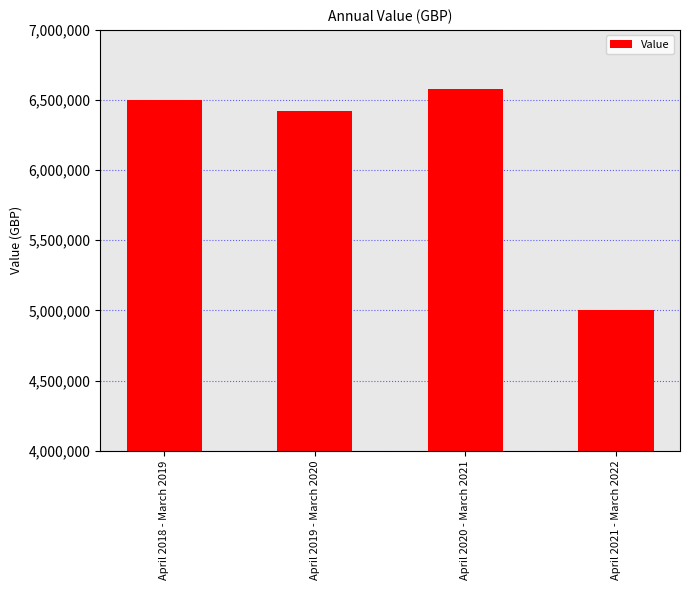

Rank the categories by value from lowest to highest.

April 2021 - March 2022, April 2019 - March 2020, April 2018 - March 2019, April 2020 - March 2021